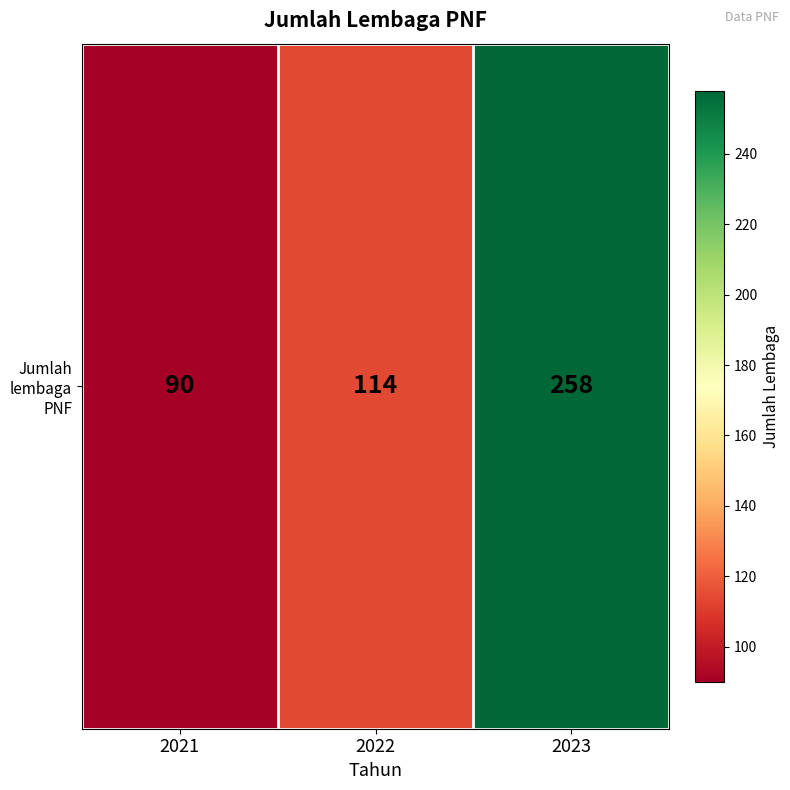

Which has a higher value, 2023 or 2022?

2023